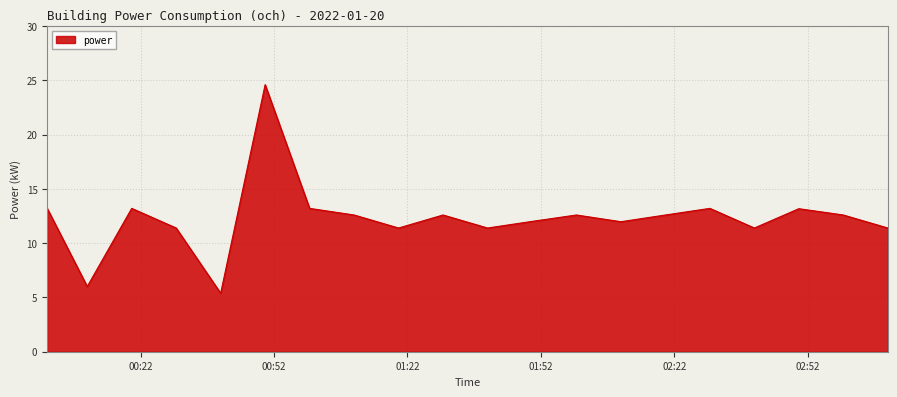

What is the smallest value displayed?

5.4